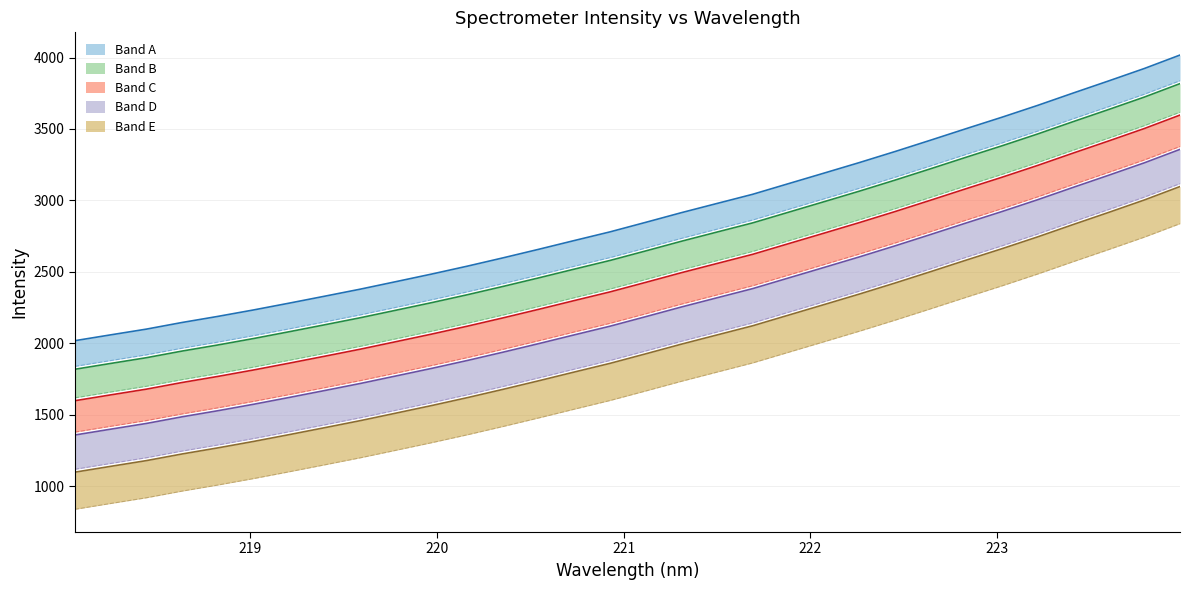

What is the change in value from 218.8244 to 220.3533?

+409.8